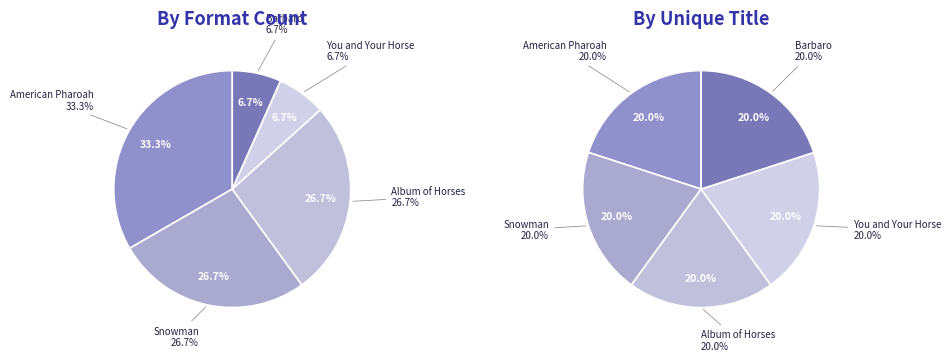

To the nearest percent, what is the combined percentage of Barbaro and Album of Horses?

33%